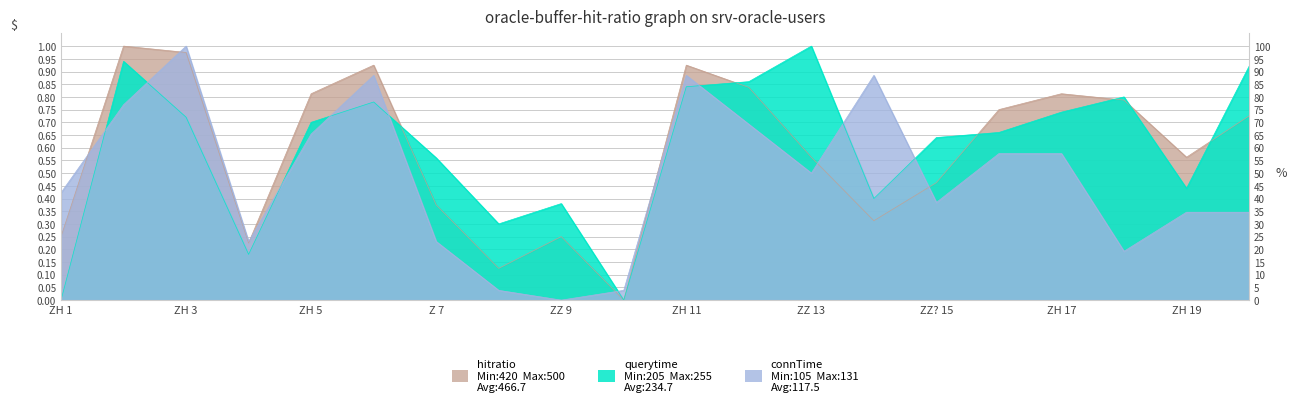

At which label does hitratio reach its peak?

ZH 2